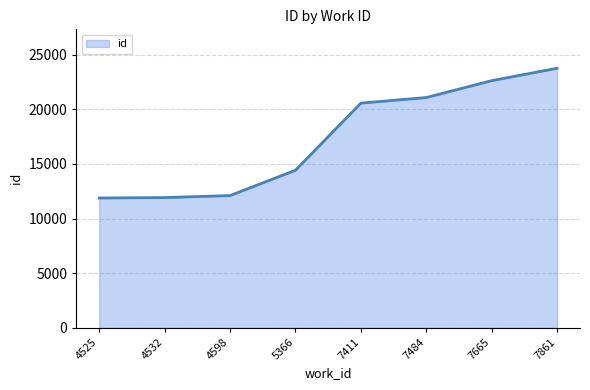

What is the difference between the values at 7665 and 7861?

1134